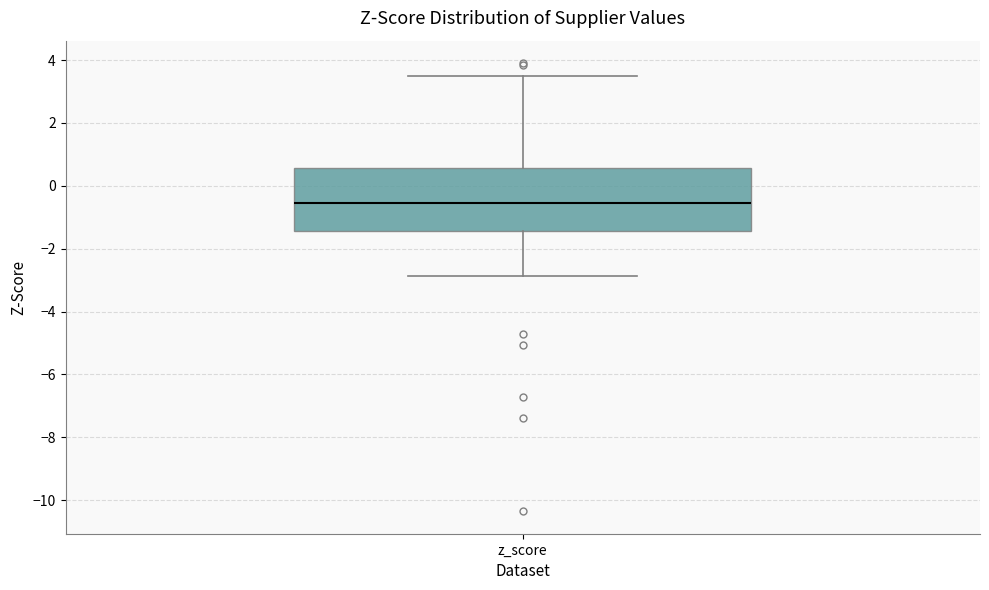

Transcribe this box plot: give where the median line is, the range the box spans, and where the two whiskers end, as read against the y-axis. The values are not printed on the chart, so give them approximately, as read against the axis.

median -0.6, box -1.4 to 0.6, whiskers -2.8 to 3.4